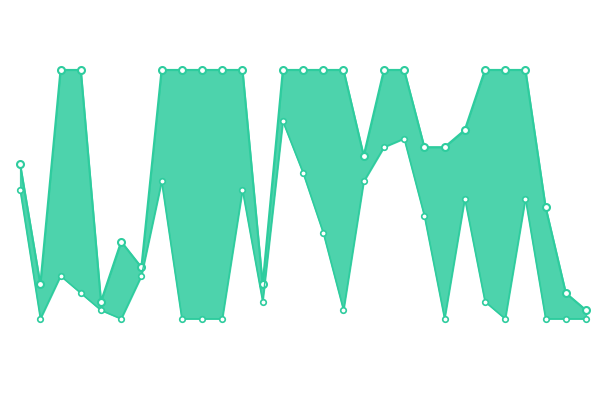

Reading right to left, what are all the values shown in this chart?

제공 마지막 연도: 1995	1997	2007	2023	2023	2023	2016	2014	2014	2023	2023	2013	2023	2023	2023	2023	1998	2023	2023	2023	2023	2023	2000	2003	1996	2023	2023	1998	2012
제공 시작 연도: 1994	1994	1994	2008	1994	1996	2008	1994	2006	2015	2014	2010	1995	2004	2011	2017	1996	2009	1994	1994	1994	2010	1999	1994	1995	1997	1999	1994	2009